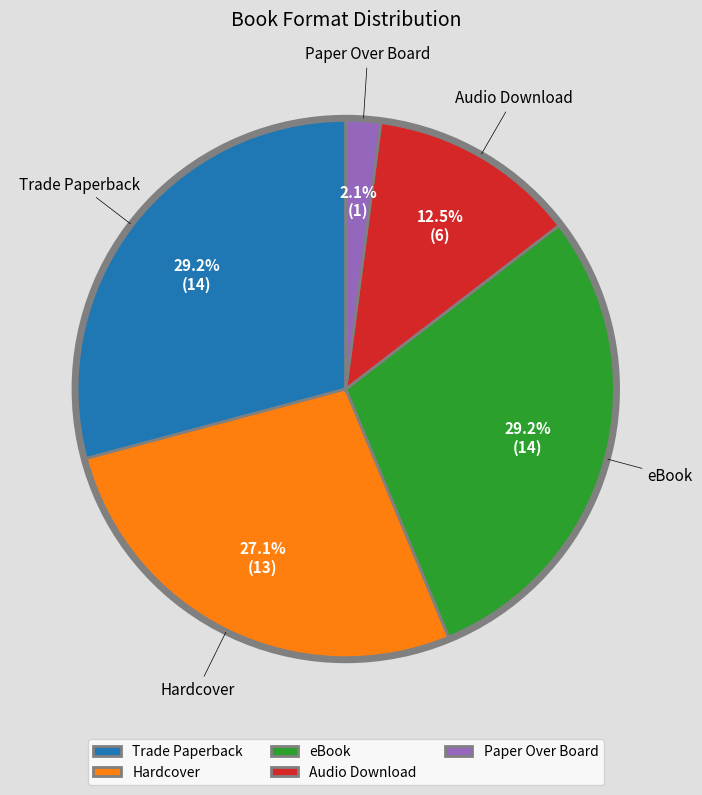

What percentage is NOT represented by Audio Download?

87.5%